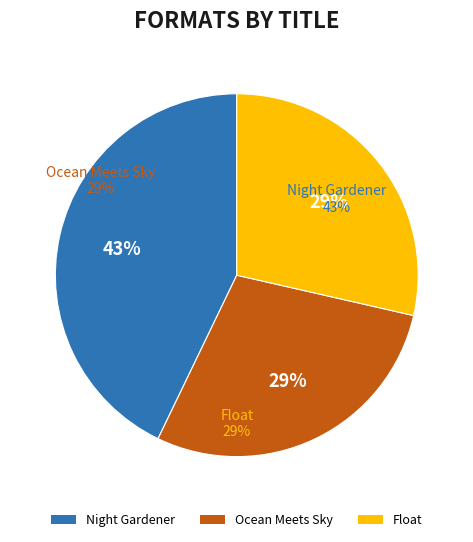

To the nearest percent, what percentage of the pie is Night Gardener?

43%